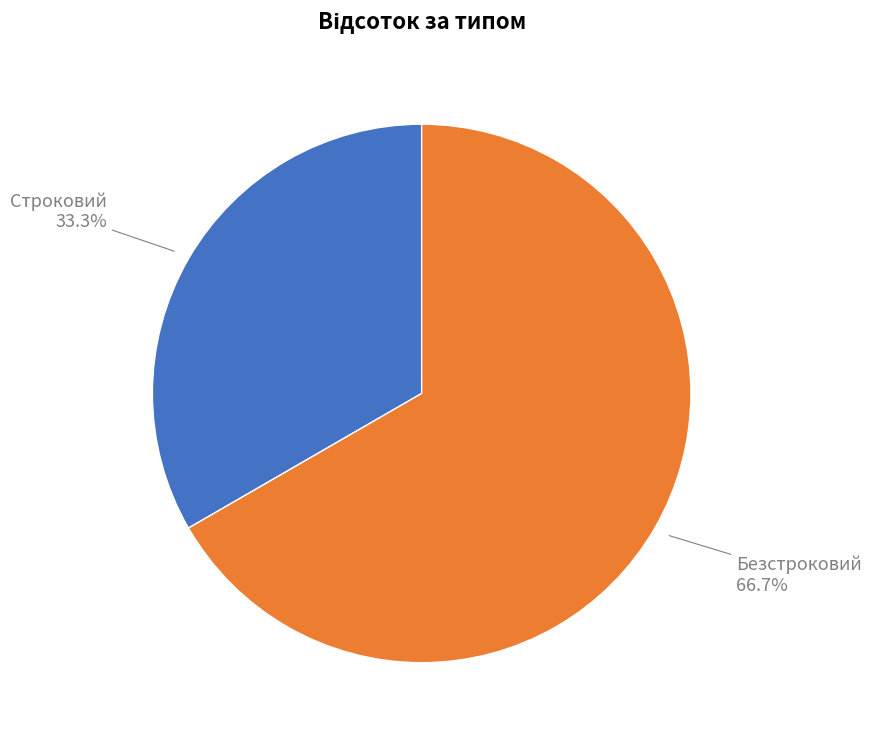

Is there any slice that represents more than half of the pie?

Yes